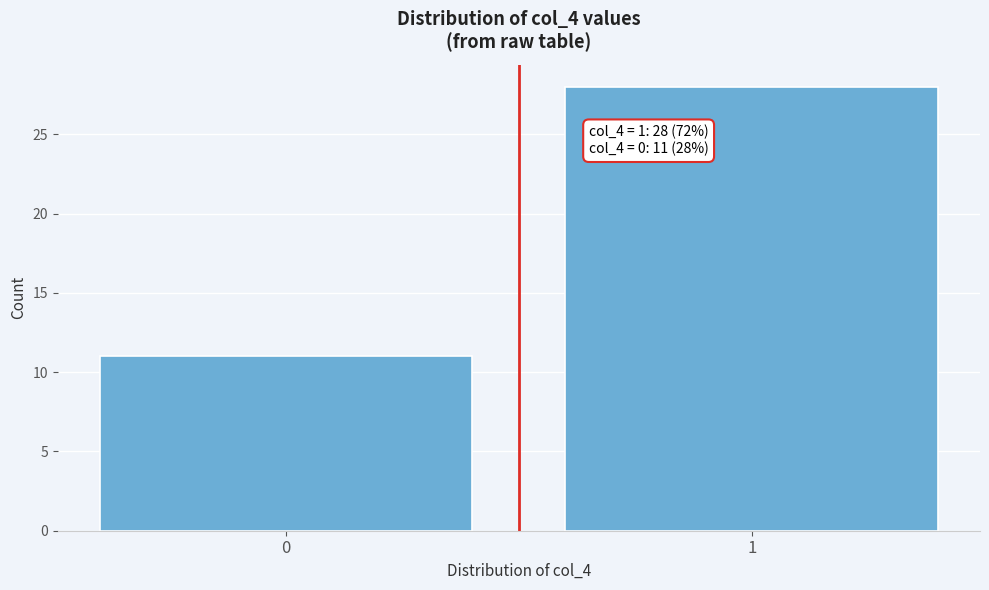

Reading left to right, what are all the values shown in this chart?

0=11	1=28